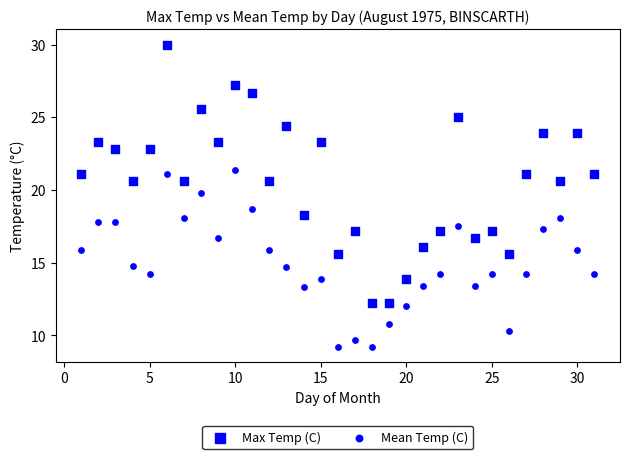

Count the number of points in this scatter plot.

62